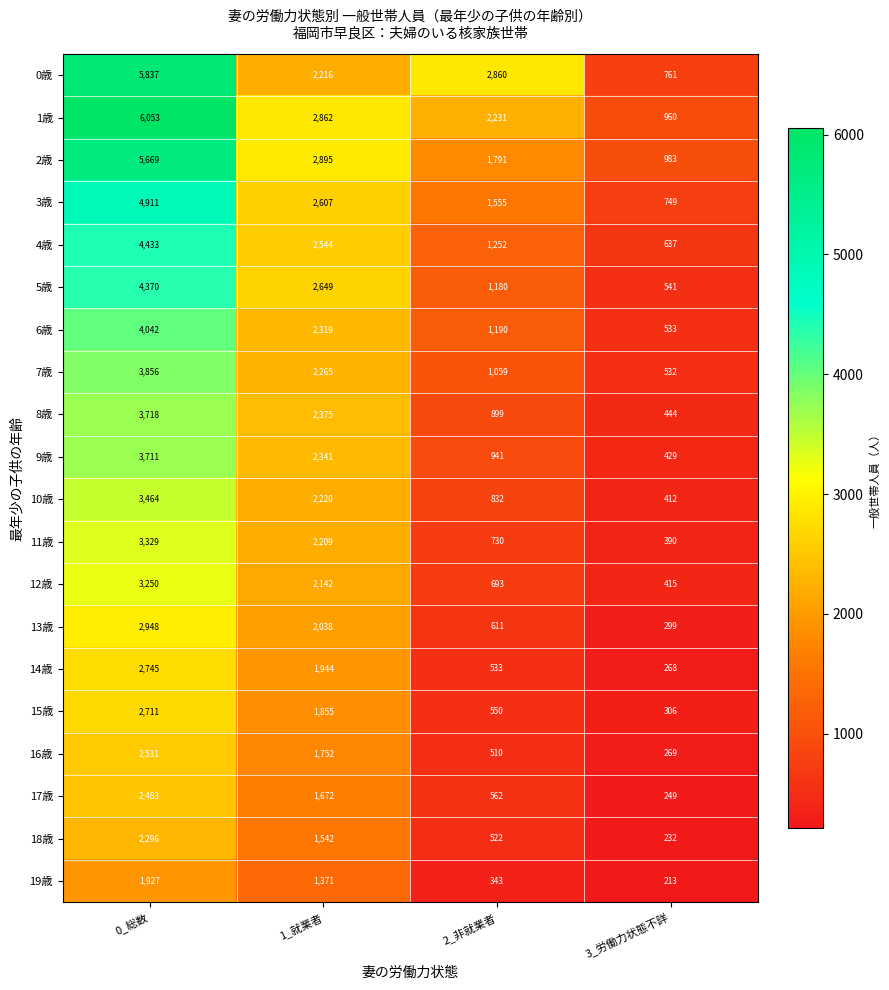

At 3_労働力状態不詳, list the series in order from largest to smallest.

2歳, 1歳, 0歳, 3歳, 4歳, 5歳, 6歳, 7歳, 8歳, 9歳, 12歳, 10歳, 11歳, 15歳, 13歳, 16歳, 14歳, 17歳, 18歳, 19歳